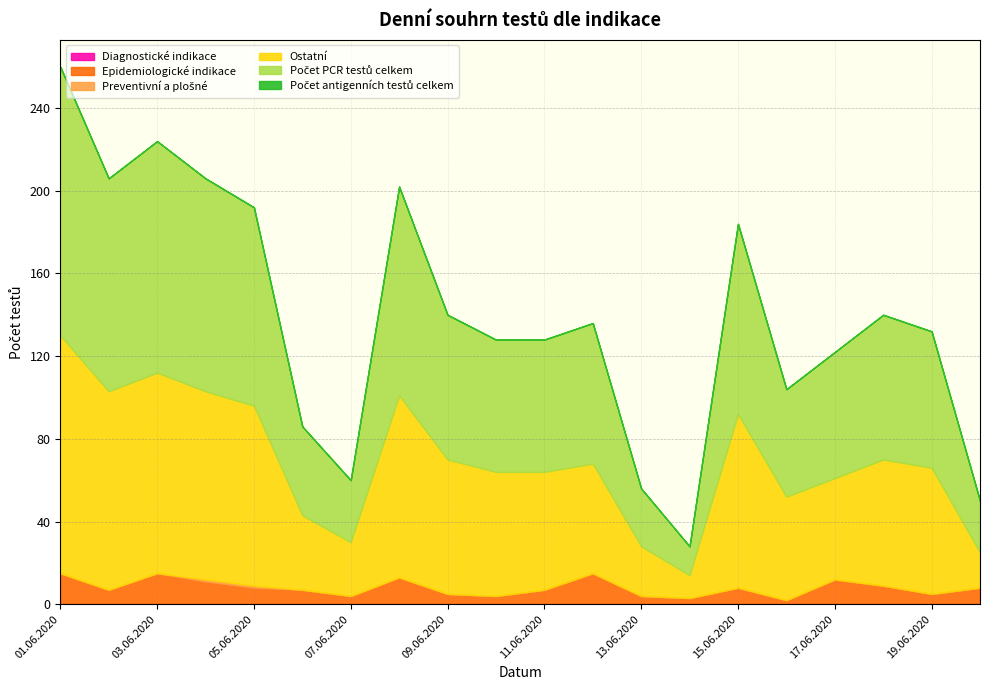

What is the difference between the second highest and second lowest values in the Preventivní a plošné series?

1